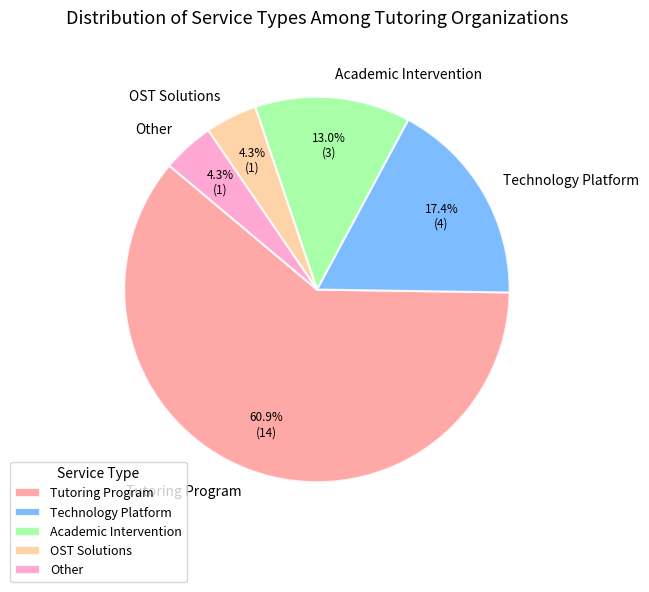

Between Technology Platform and Academic Intervention, which is larger?

Technology Platform